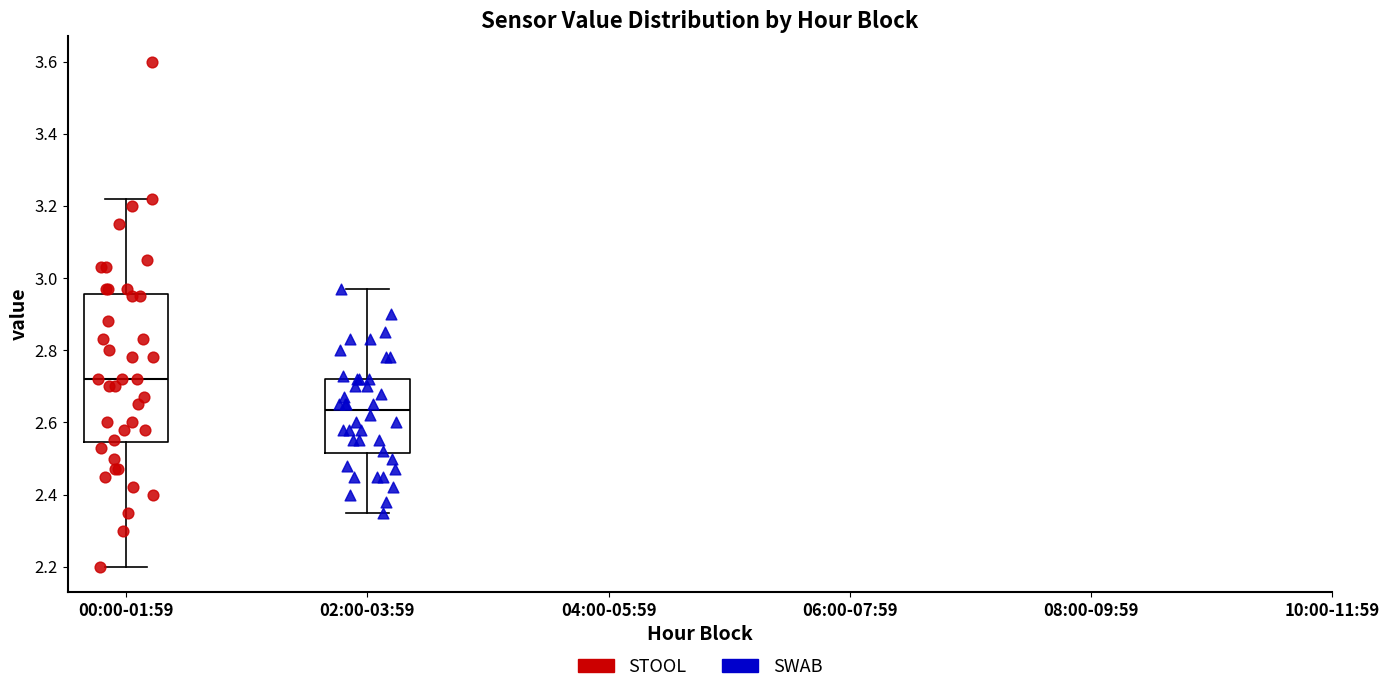

Where is the upper edge of the box for 00:00-01:59 on the y-axis? The values are not printed on the chart, so give them approximately, as read against the axis.

2.96